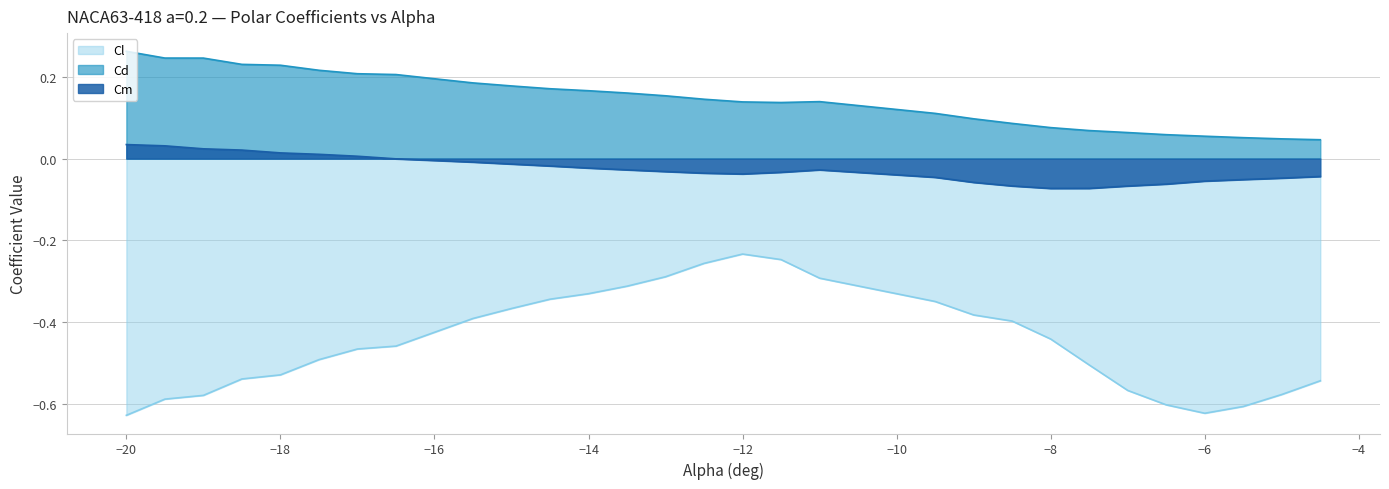

What are all the series names shown in the legend?

Cl, Cd, Cm